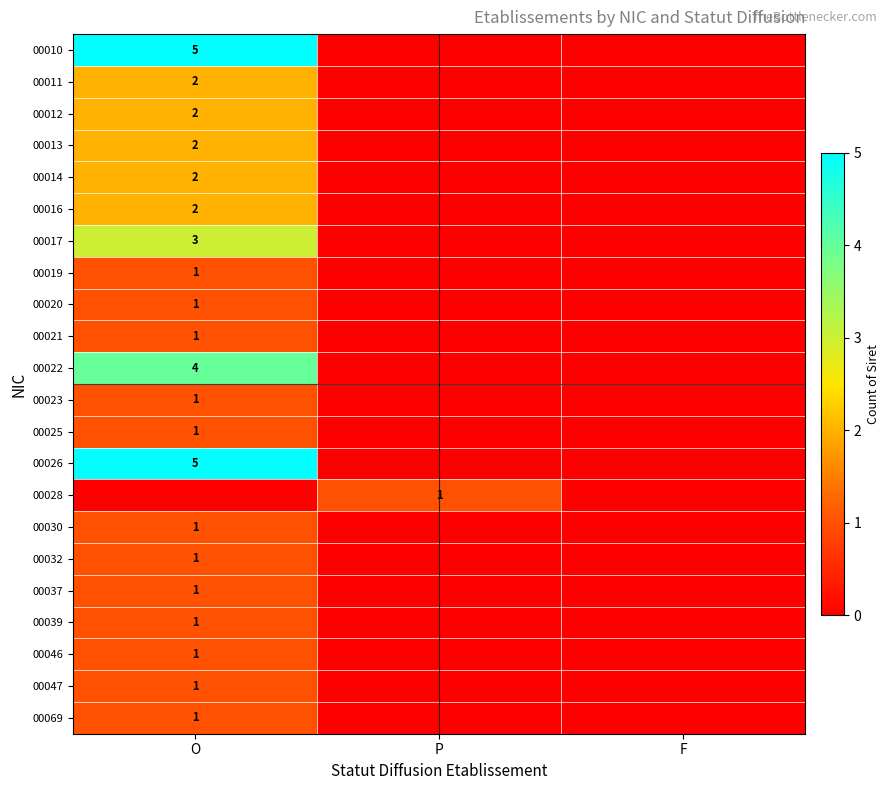

Is the value of 00013 at O greater than the value of 00017 at O?

No